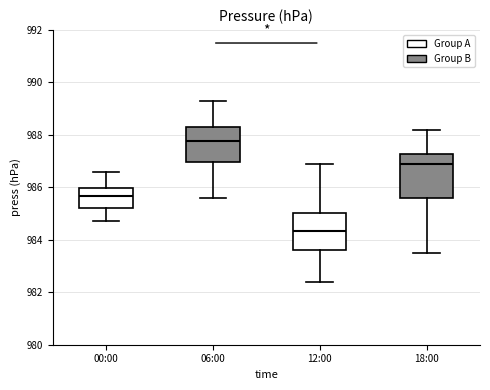

Comparing the boxes themselves (not the whiskers), which one is the tallest?

18:00